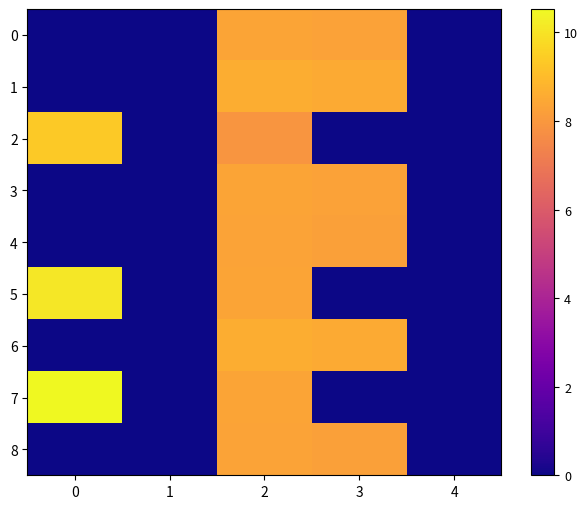

Reading left to right, list all the values displayed in this chart.

0: 0=0.0	1=0.0	2=8.4	3=8.3	4=0.0
1: 0=0.0	1=0.0	2=8.6	3=8.5	4=0.0
2: 0=9.3	1=0.0	2=7.9	3=0.0	4=0.0
3: 0=0.0	1=0.0	2=8.4	3=8.3	4=0.0
4: 0=0.0	1=0.0	2=8.3	3=8.3	4=0.0
5: 0=10.1	1=0.0	2=8.4	3=0.0	4=0.0
6: 0=0.0	1=0.0	2=8.6	3=8.5	4=0.0
7: 0=10.5	1=0.0	2=8.4	3=0.0	4=0.0
8: 0=0.0	1=0.0	2=8.3	3=8.3	4=0.0